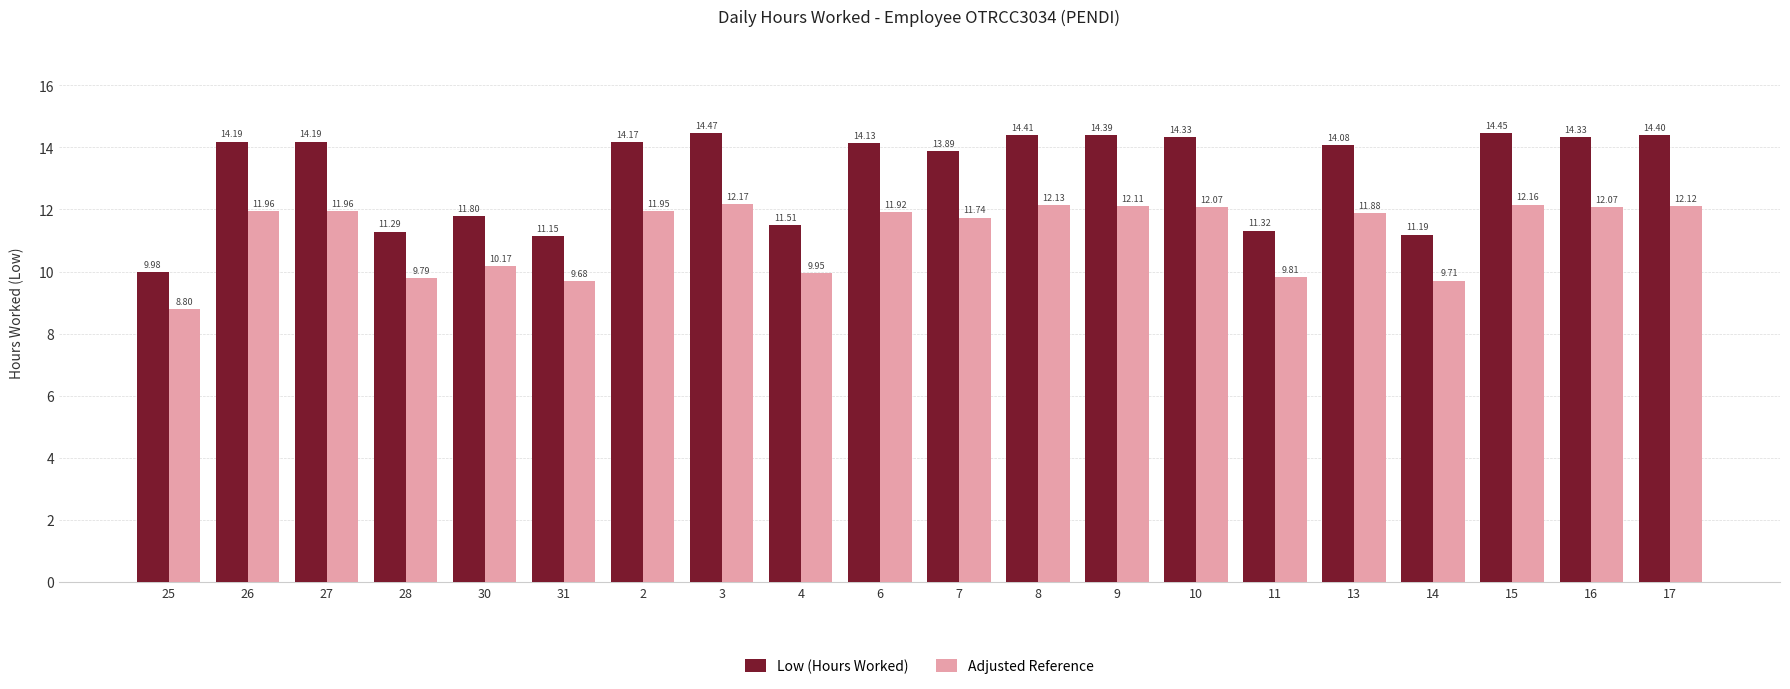

At how many categories does at least one series exceed 12?

13